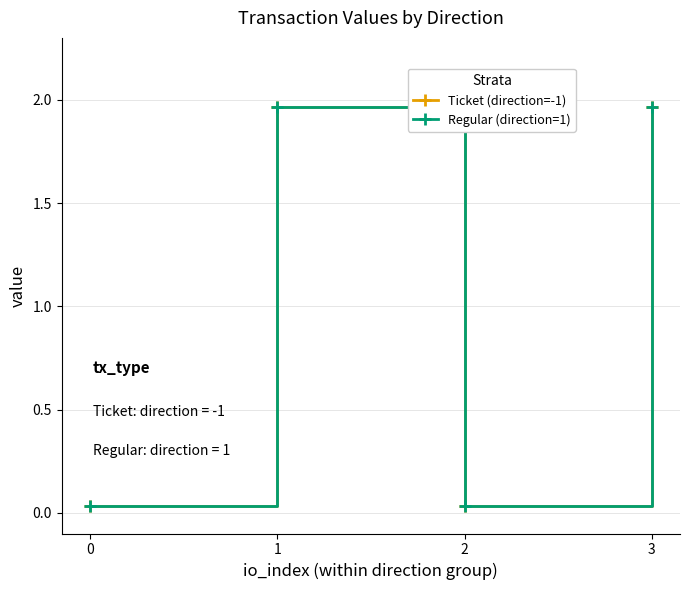

True or false: Regular (direction=1) and Ticket (direction=-1) intersect in this chart.

False